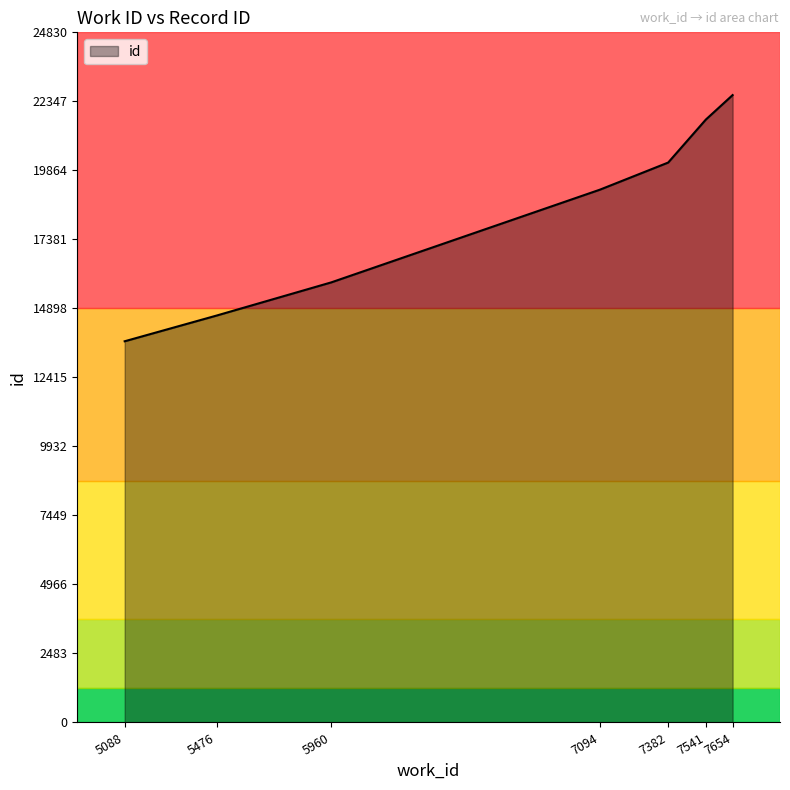

The chart shows a value of 20145 at 7382. True or false?

True